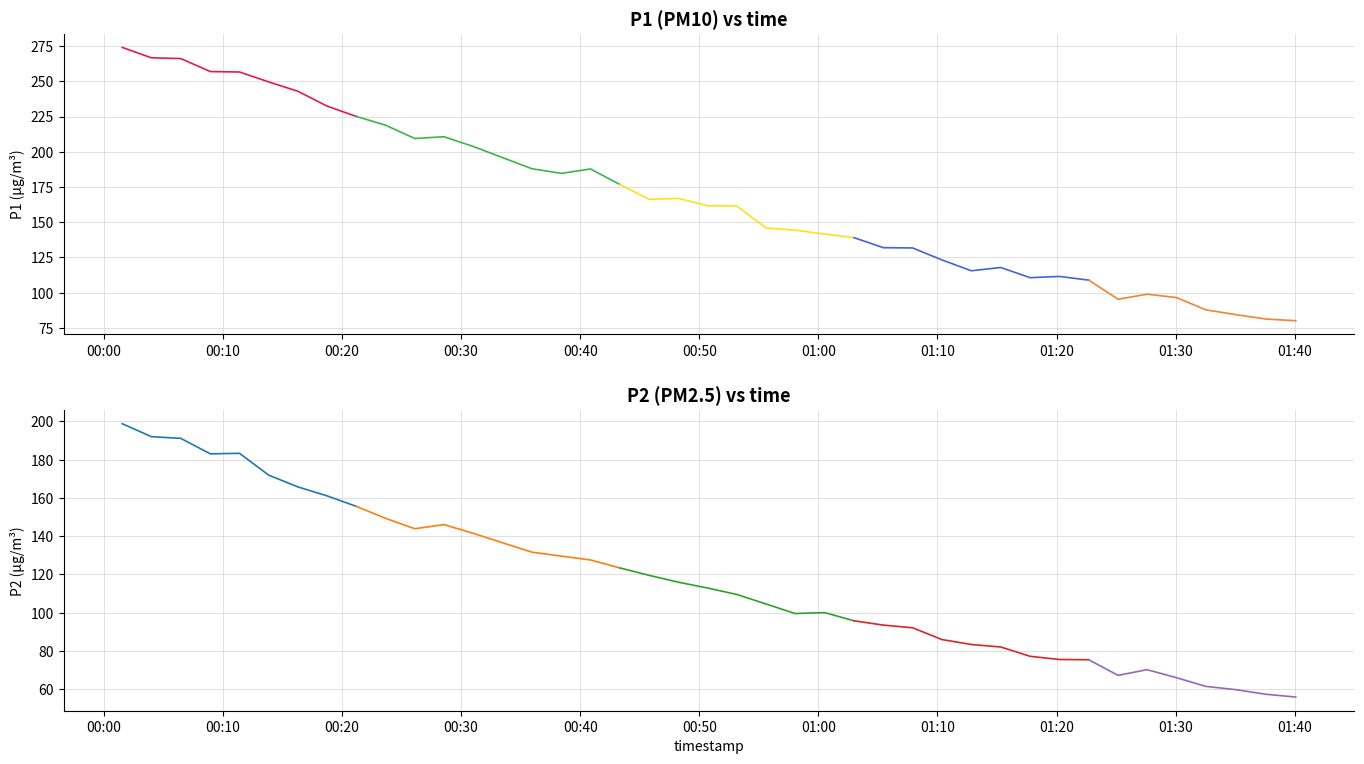

What is the difference between the P1 values at 17 and 29?

48.4